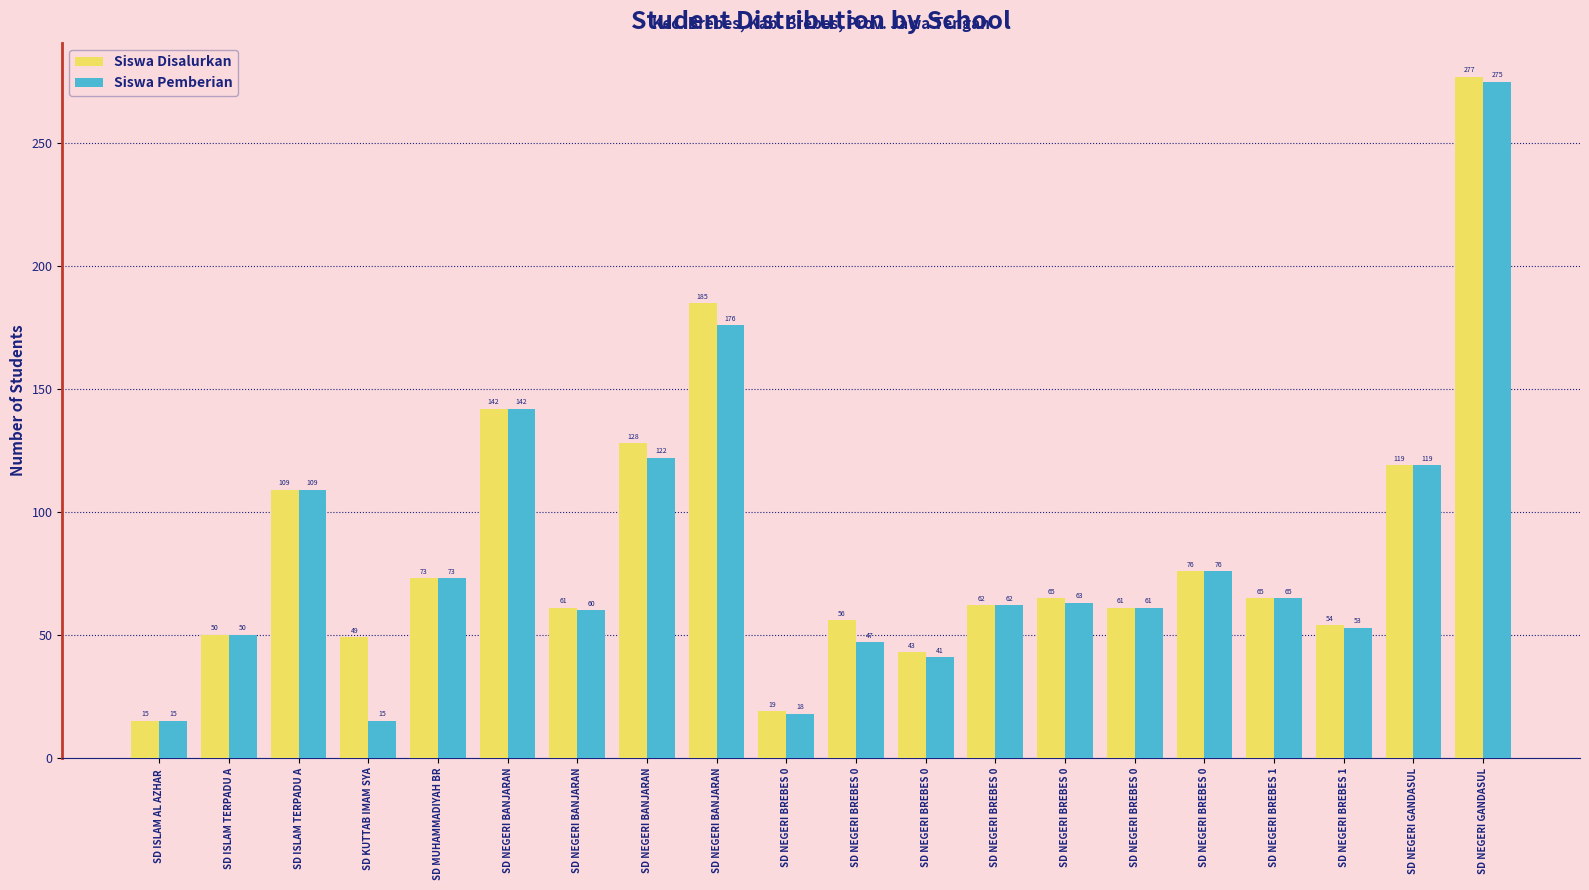

Reading right to left, what are all the values shown in this chart?

Siswa Disalurkan: 277	119	54	65	76	61	65	62	43	56	19	185	128	61	142	73	49	109	50	15
Siswa Pemberian: 275	119	53	65	76	61	63	62	41	47	18	176	122	60	142	73	15	109	50	15